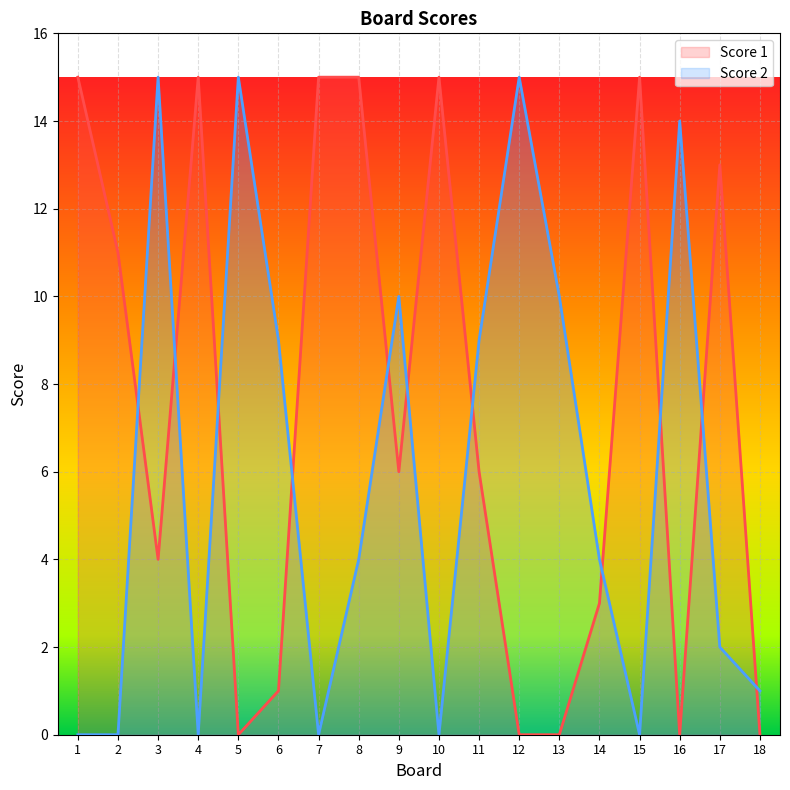

At which label does Score 2 reach its minimum?

1